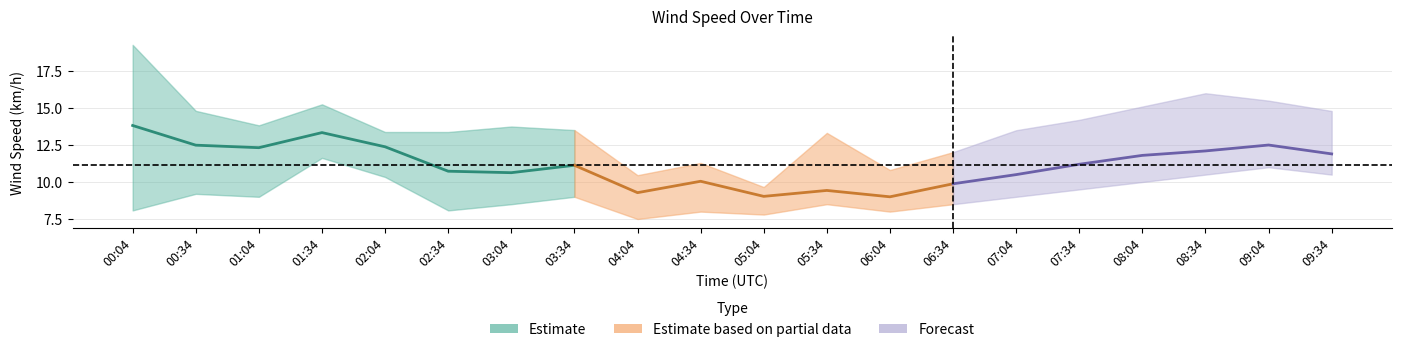

At which category is the sum across all series the highest?

00:04